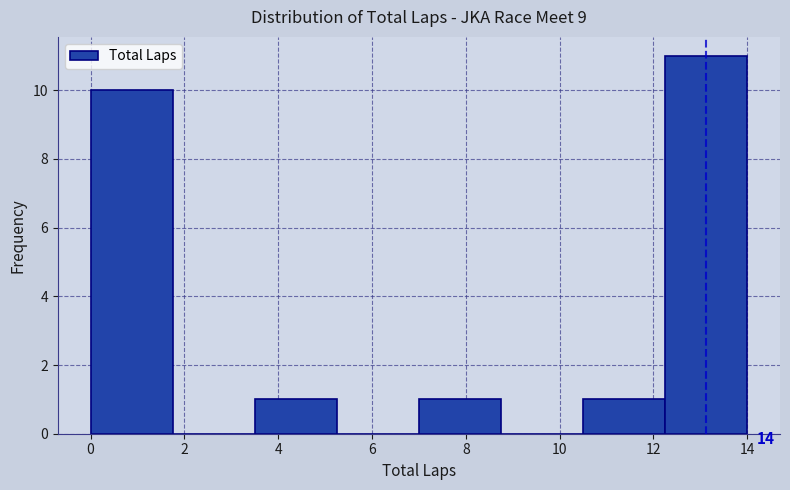

Over which range of the x-axis is the bar tallest?

12.25 to 14.00